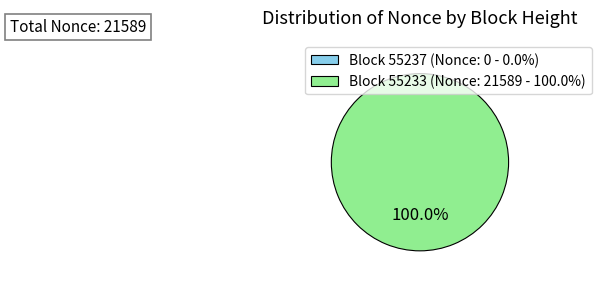

To the nearest percent, what portion does 55233 (Nonce: 21589) represent?

100%